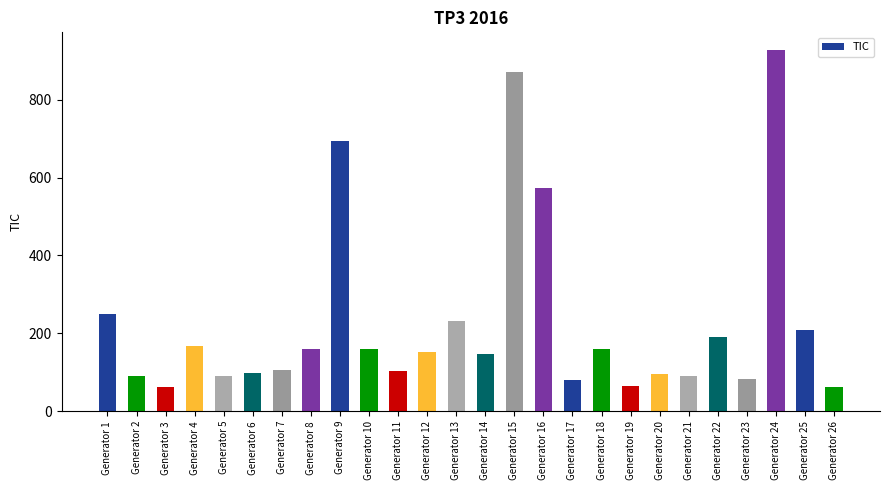

Count the number of data series in this chart.

1